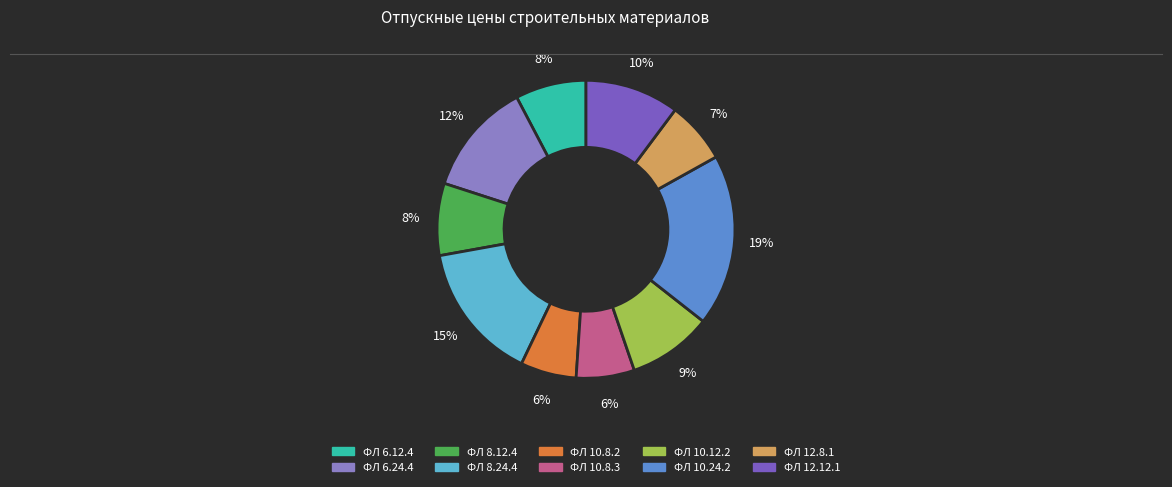

To the nearest percent, what portion does ФЛ 12.8.1 represent?

7%